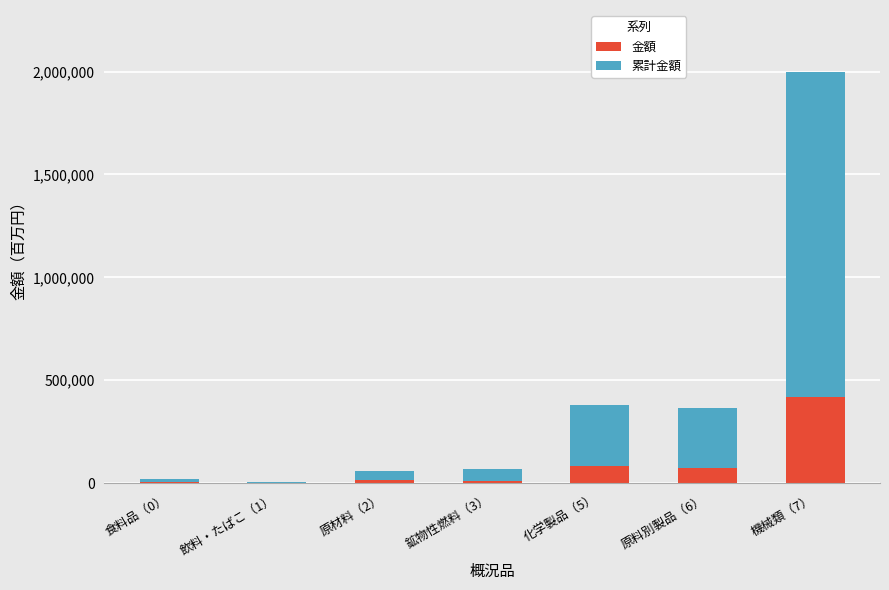

What is the maximum value for 金額?

419208.2